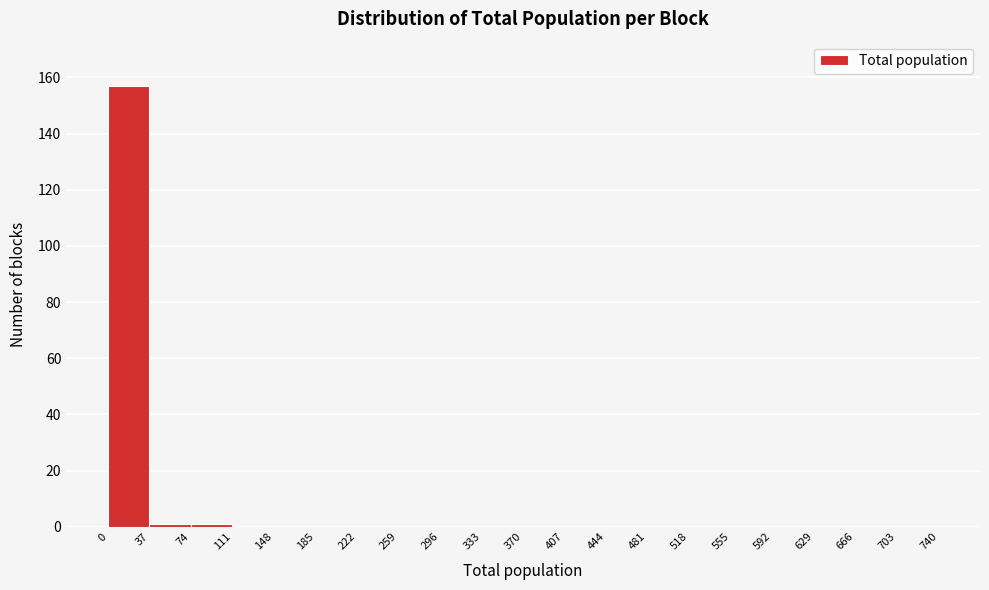

Which range on the x-axis has the tallest bar?

0 to 37